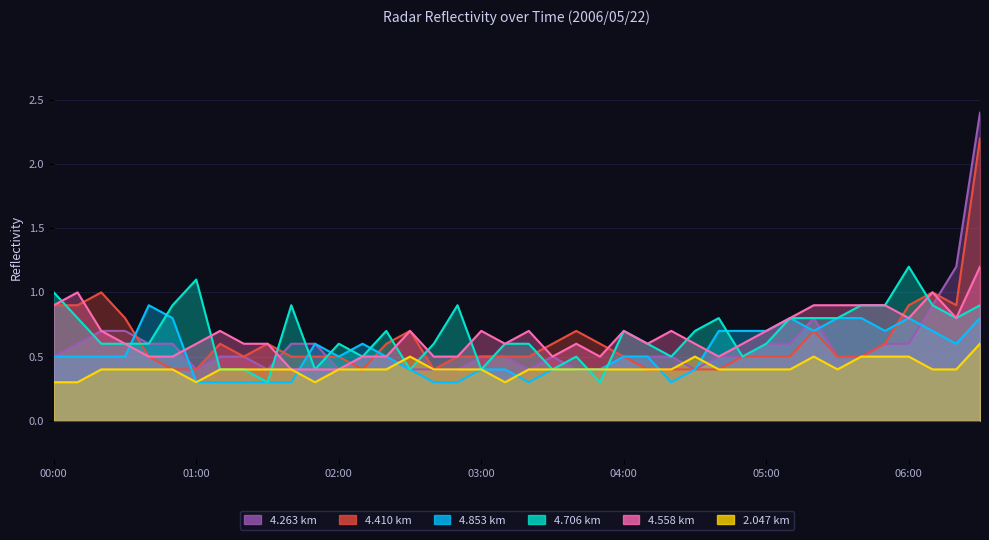

In 4.558, how many points are higher than both neighbors (excluding endpoints)?

9